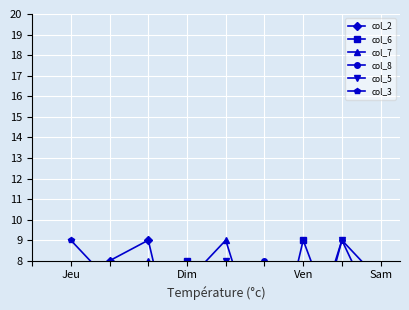

What is the maximum value for col_6?

9